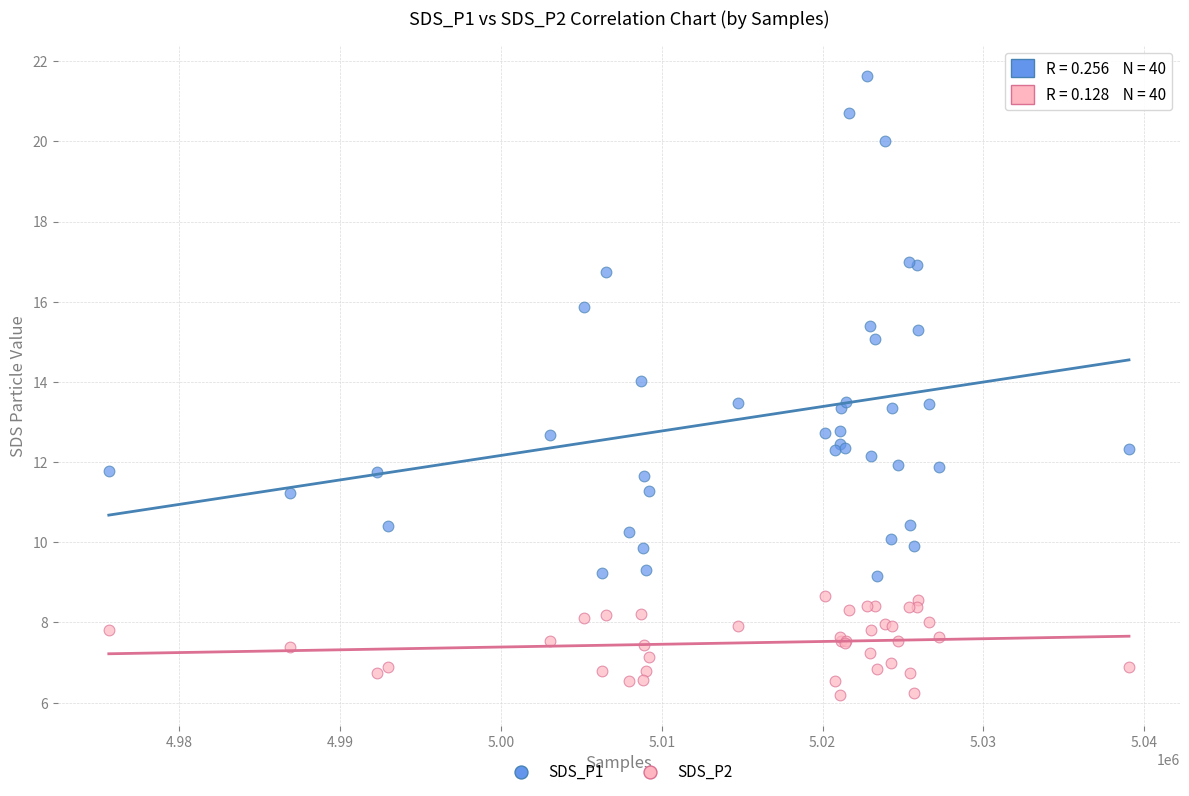

Which series has the largest Y range (max minus min)?

SDS_P1